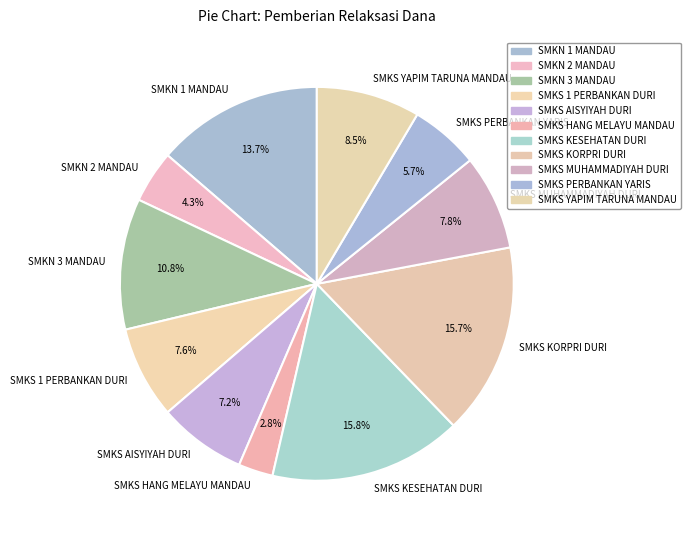

Which has a higher value, SMKS PERBANKAN YARIS or SMKS HANG MELAYU MANDAU?

SMKS PERBANKAN YARIS